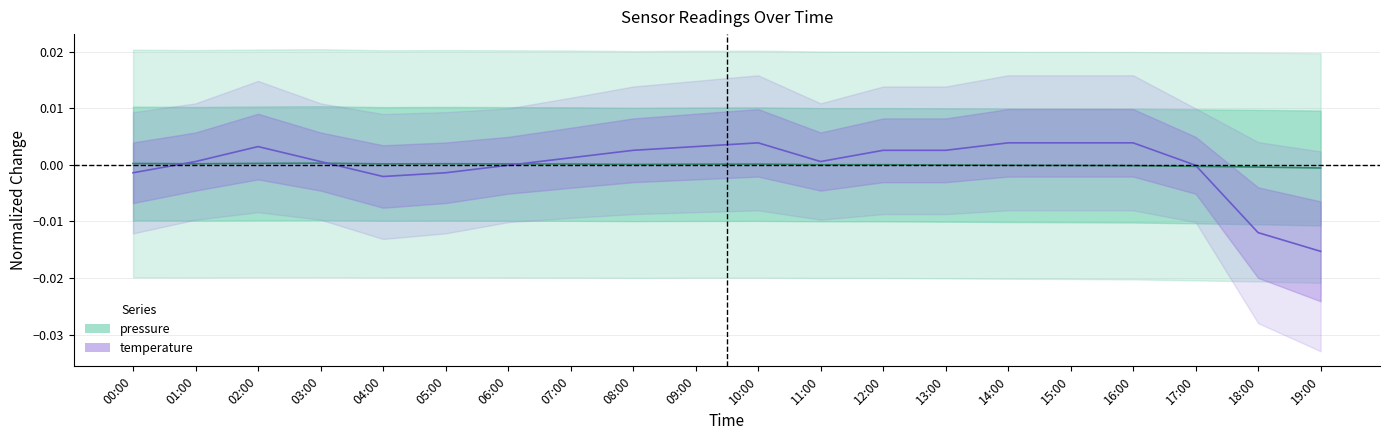

Reading right to left, what are all the values shown in this chart?

pressure: 19:00=-0.0	18:00=-0.0	17:00=-0.0	16:00=-0.0	15:00=-0.0	14:00=-0.0	13:00=-0.0	12:00=-0.0	11:00=0.0	10:00=0.0	09:00=0.0	08:00=0.0	07:00=0.0	06:00=0.0	05:00=0.0	04:00=0.0	03:00=0.0	02:00=0.0	01:00=0.0	00:00=0.0
temperature: 19:00=-0.0	18:00=-0.0	17:00=-0.0	16:00=0.0	15:00=0.0	14:00=0.0	13:00=0.0	12:00=0.0	11:00=0.0	10:00=0.0	09:00=0.0	08:00=0.0	07:00=0.0	06:00=-0.0	05:00=-0.0	04:00=-0.0	03:00=0.0	02:00=0.0	01:00=0.0	00:00=-0.0